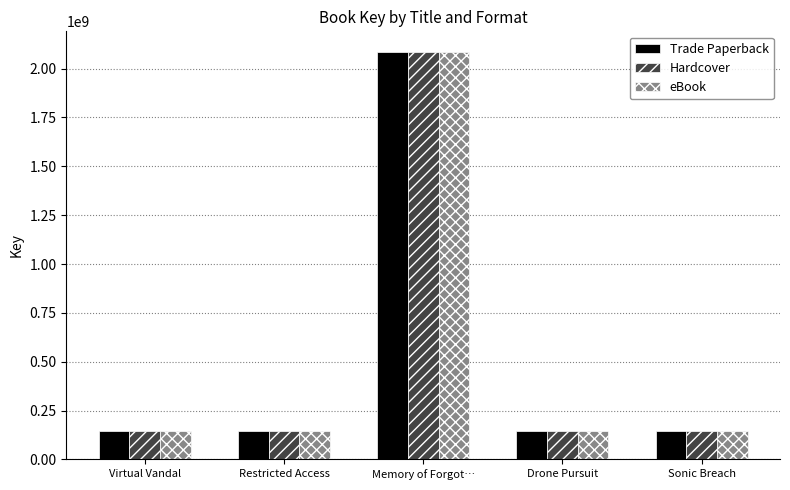

What is the average value of the eBook series?

534272628